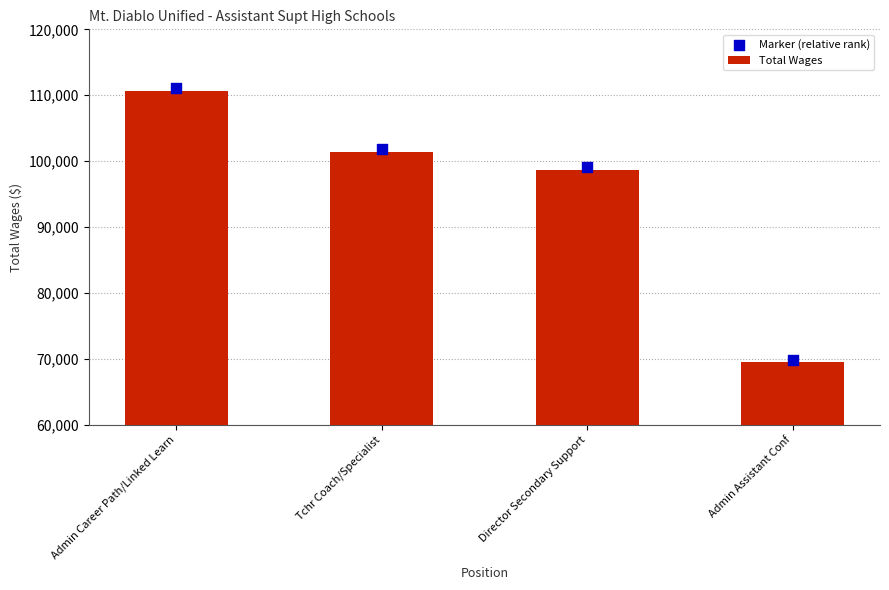

Is the value of Total Wages at Admin Career Path/Linked Learn greater than the value of Marker (relative rank) at Tchr Coach/Specialist?

Yes